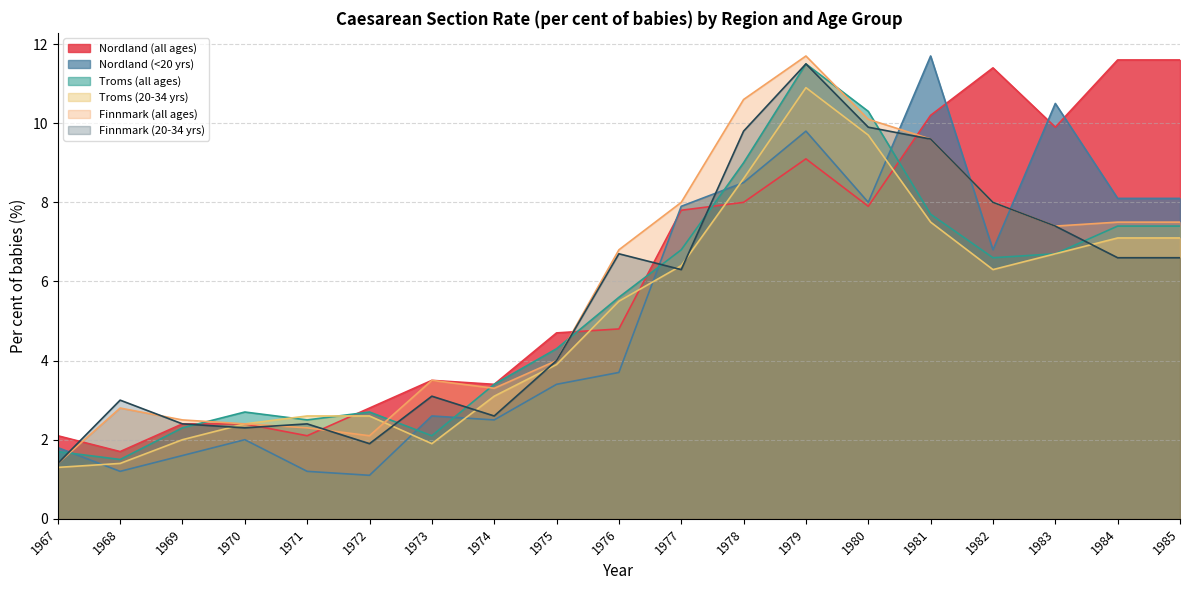

The Troms (all ages) series shows 11.5 at 1979. True or false?

True